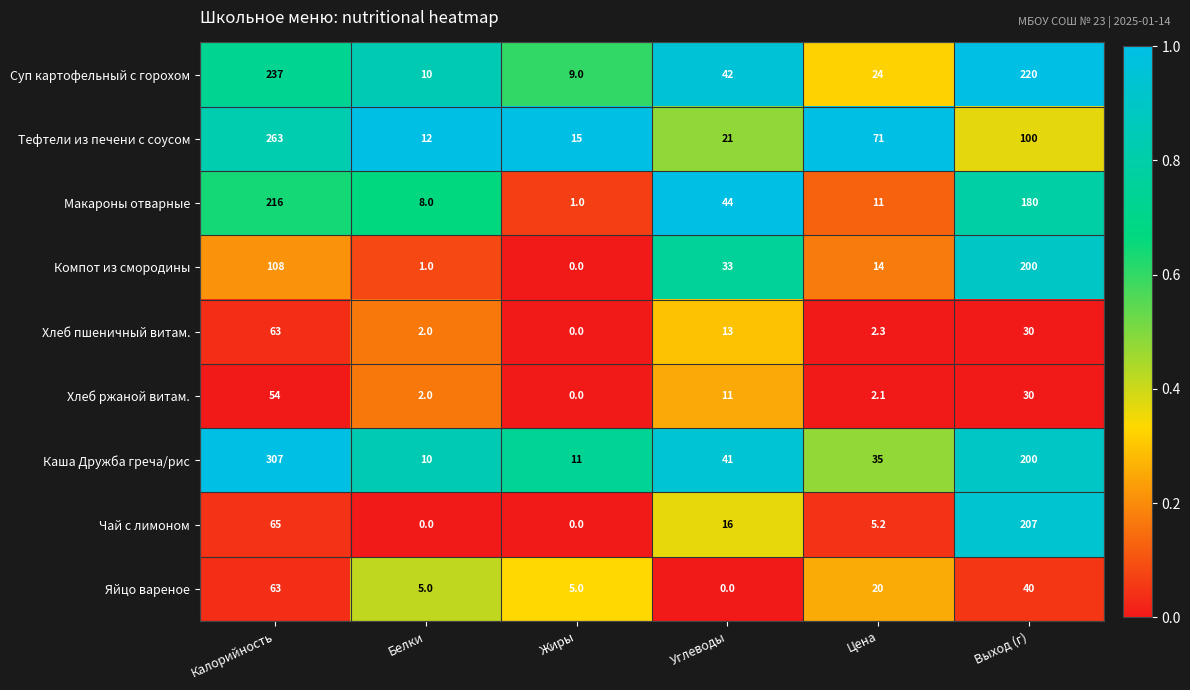

What is the sum of the Каша Дружба греча/рис values at Жиры and Калорийность?

318.0